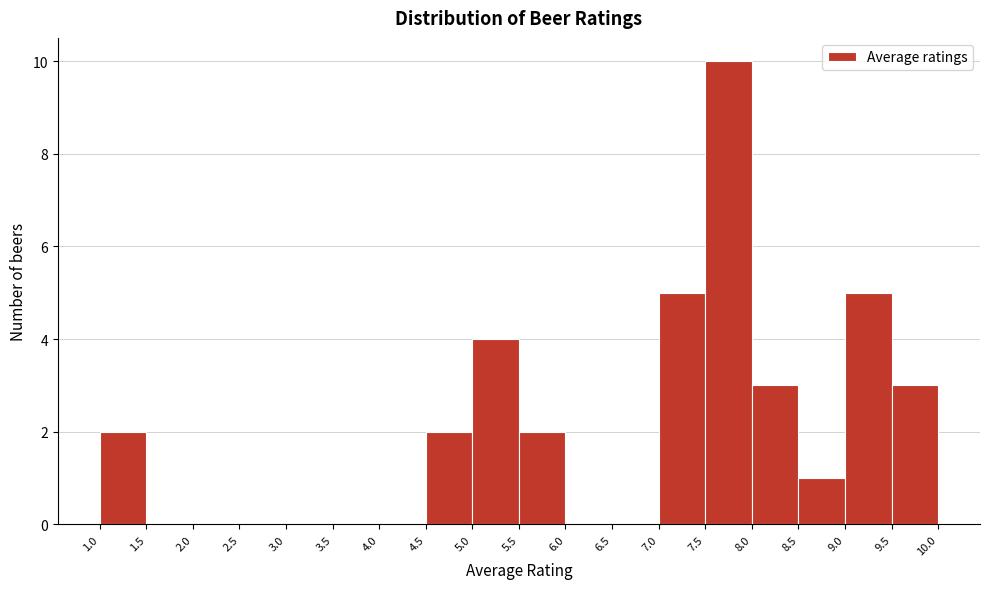

Over which range of the x-axis is the bar tallest?

7.5 to 8.0